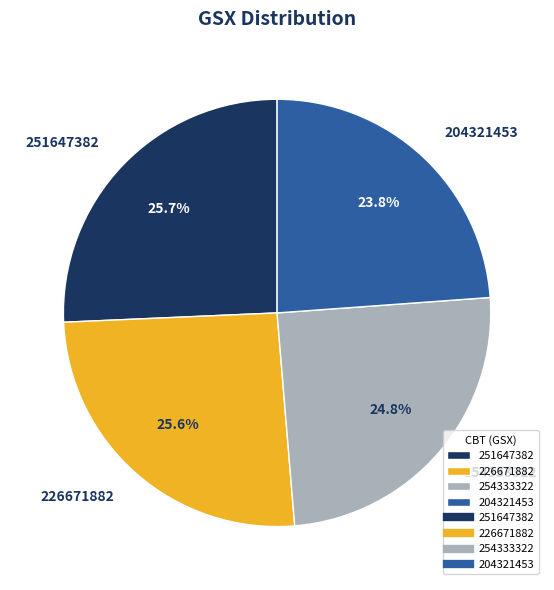

Is there any slice that represents more than half of the pie?

No